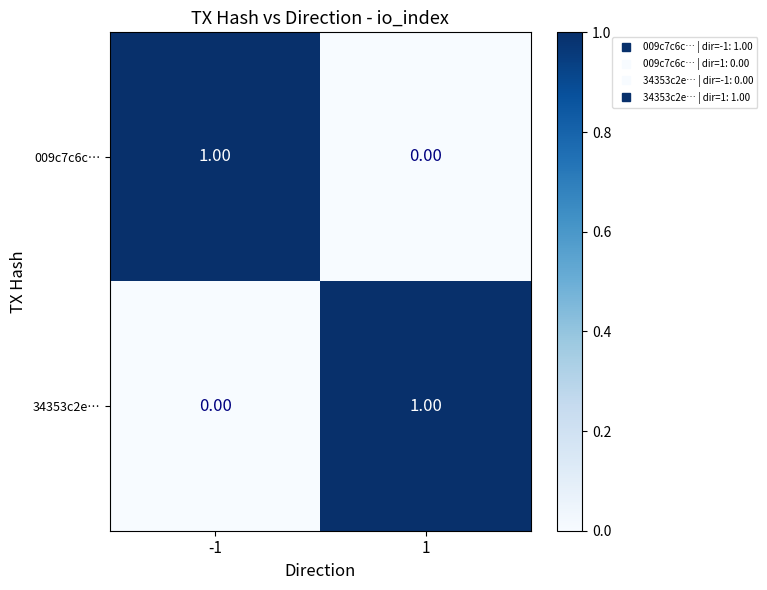

List the labels in order of 34353c2e… value, smallest first.

-1, 1